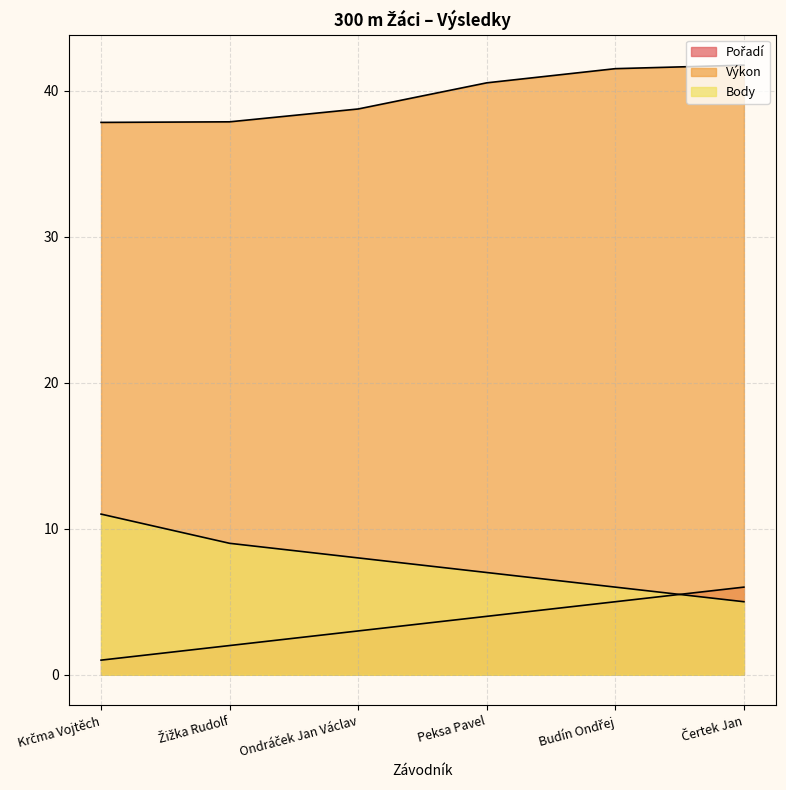

How many Výkon values are between 37 and 41?

4